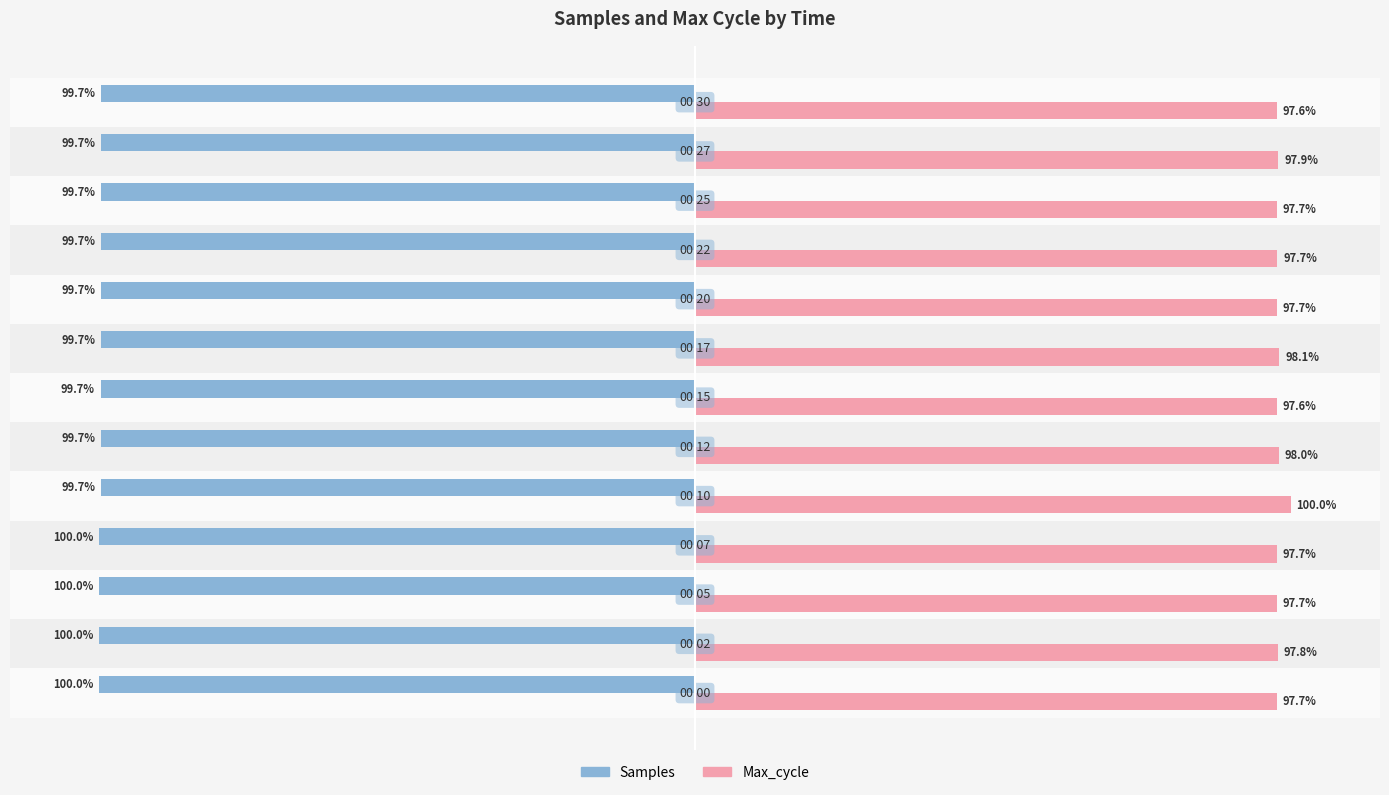

List the series in order of their overall mean, highest first.

Max_cycle, Samples